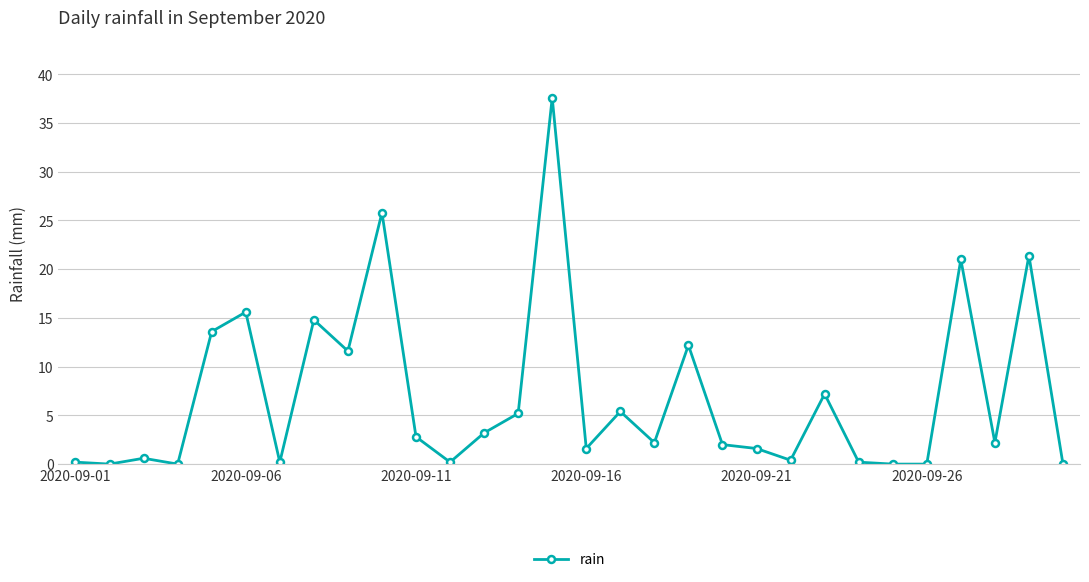

What is the value of the 20th point from the left?

2.0